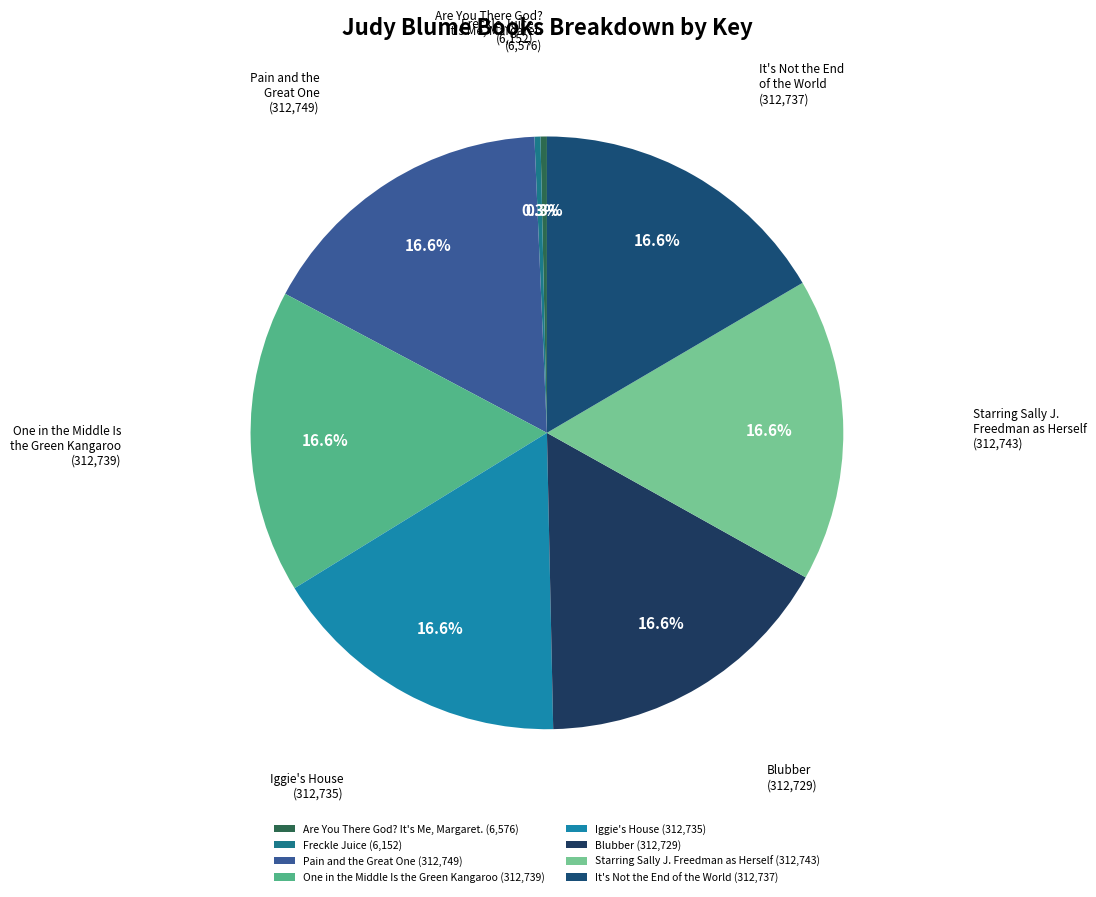

Combined, what portion of the pie is Iggie's House and Pain and the Great One?

33.1%